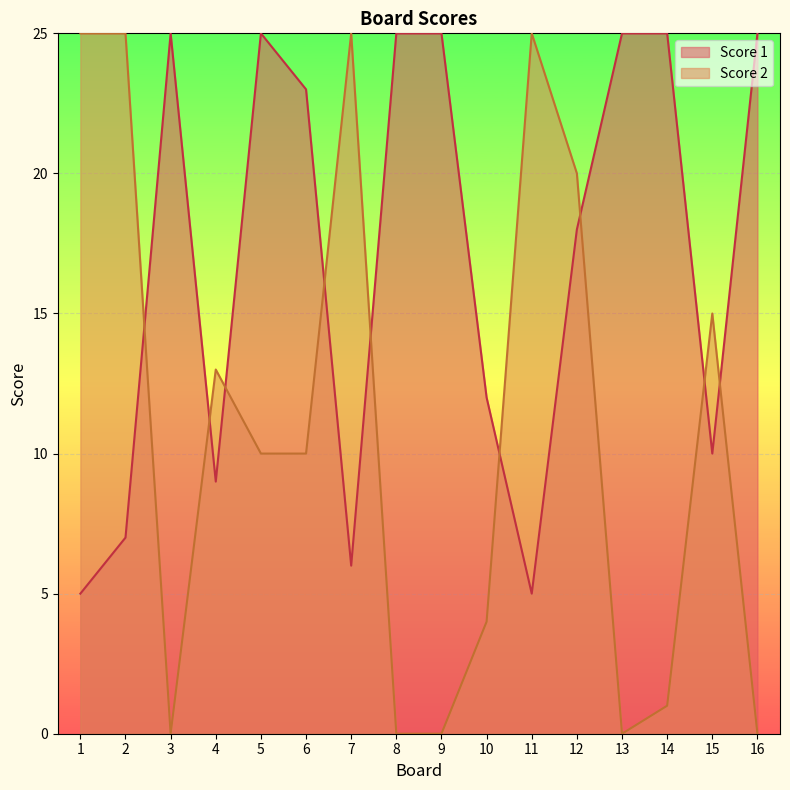

Is it true that Score 1 equals 3 at 10?

False